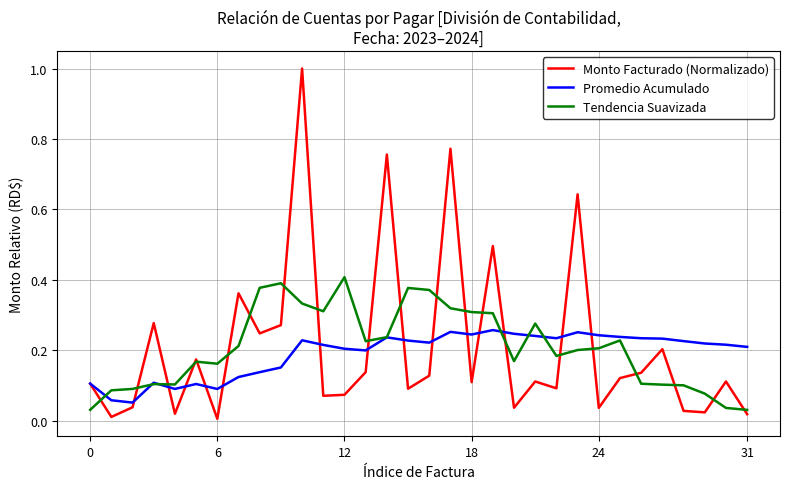

True or false: Tendencia Suavizada and Monto Facturado (Normalizado) intersect in this chart.

True